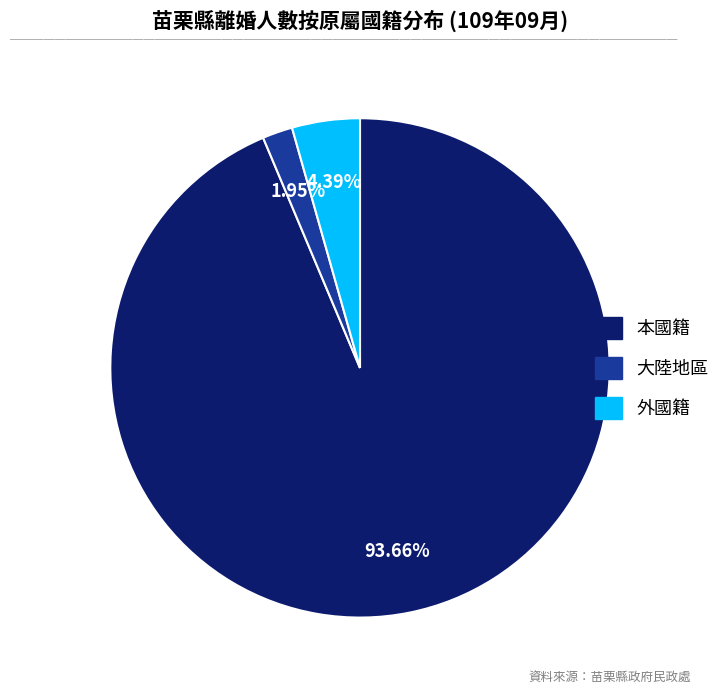

How many segments does this pie chart have?

3